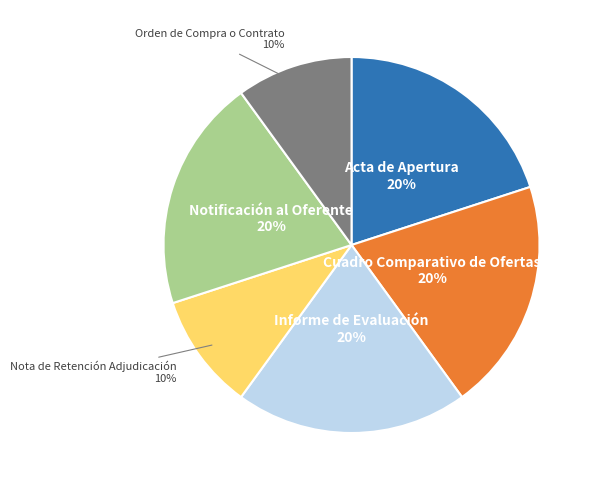

To the nearest percent, what is the difference between the largest and smallest slice percentages?

10%